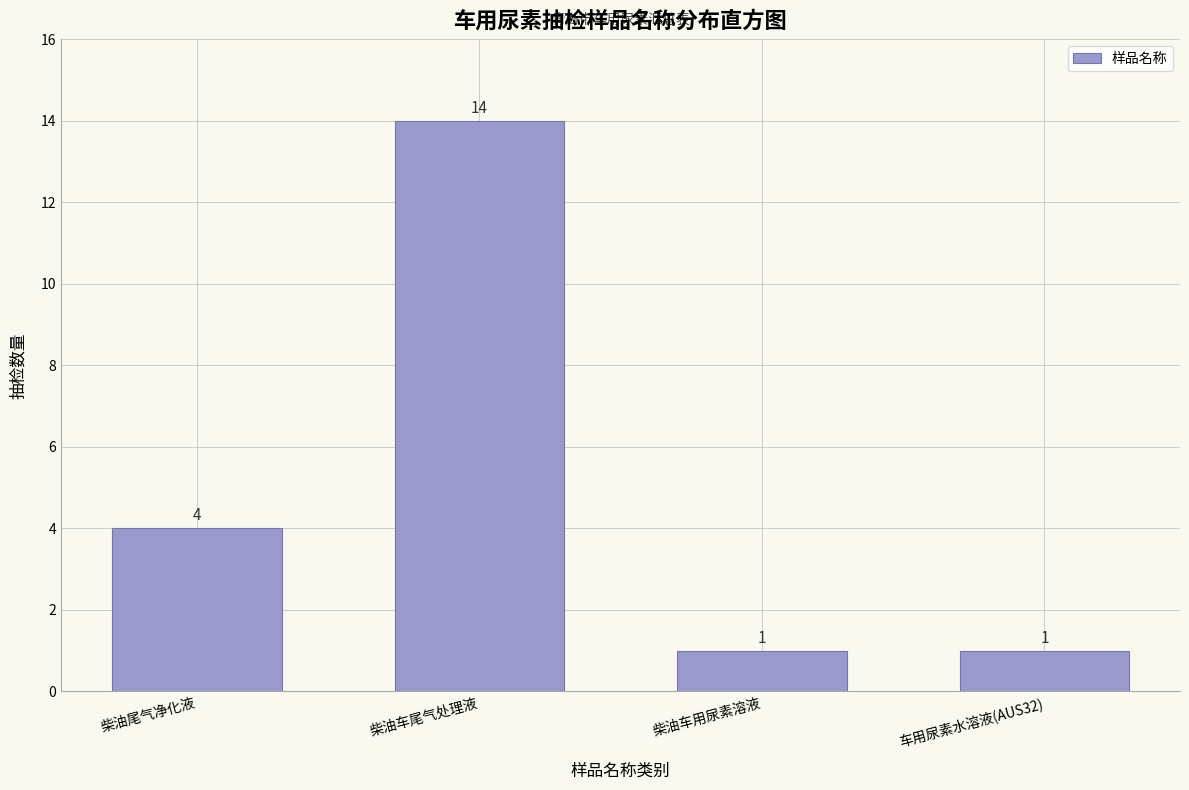

Reading left to right, list all the values displayed in this chart.

柴油尾气净化液=4	柴油车尾气处理液=14	柴油车用尿素溶液=1	车用尿素水溶液(AUS32)=1